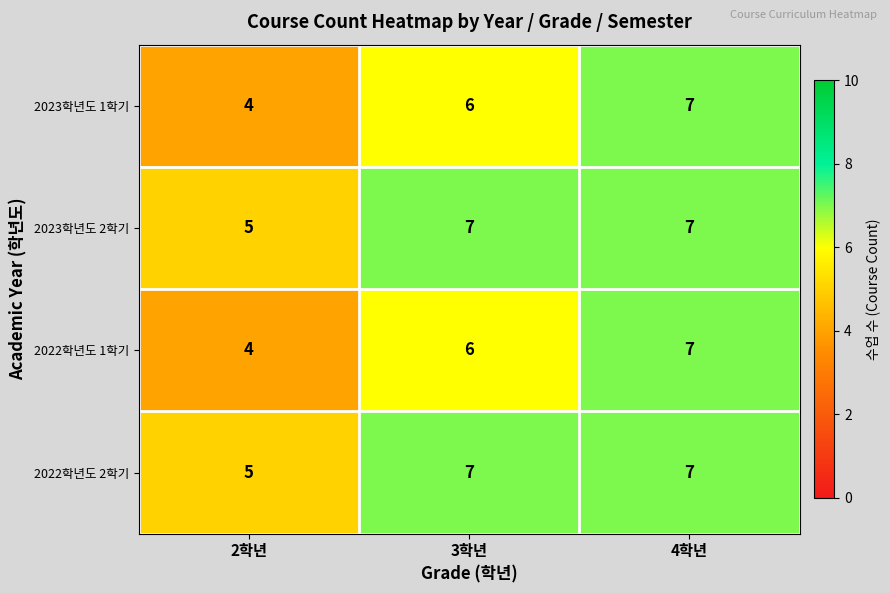

The value of 2023학년도 1학기 at 2학년 is 6. True or false?

False